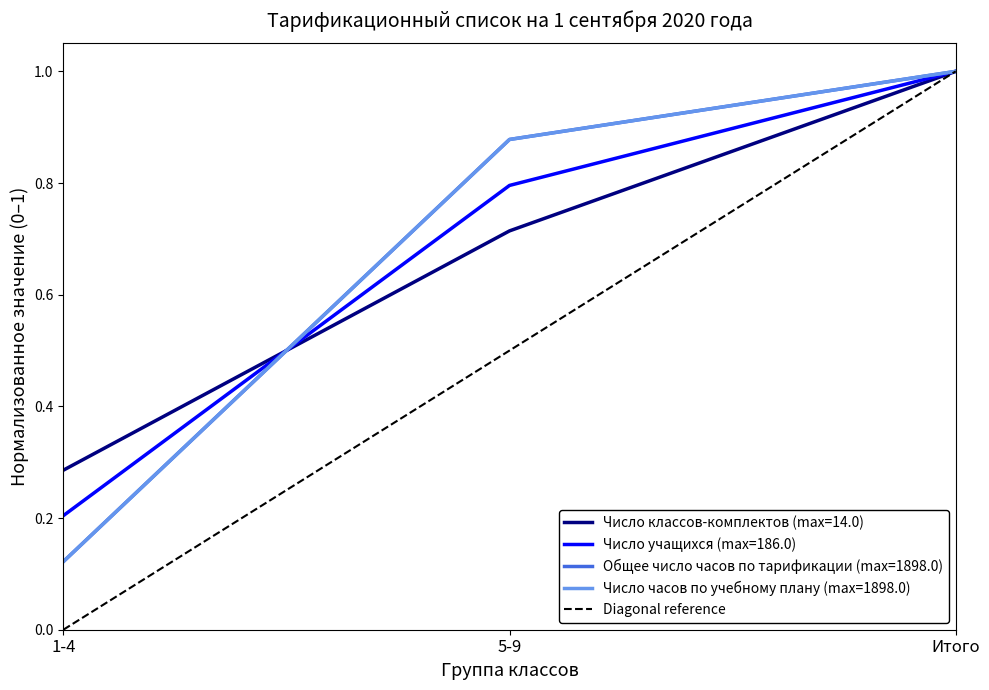

At which category does the chart reach its minimum across all series?

1-4